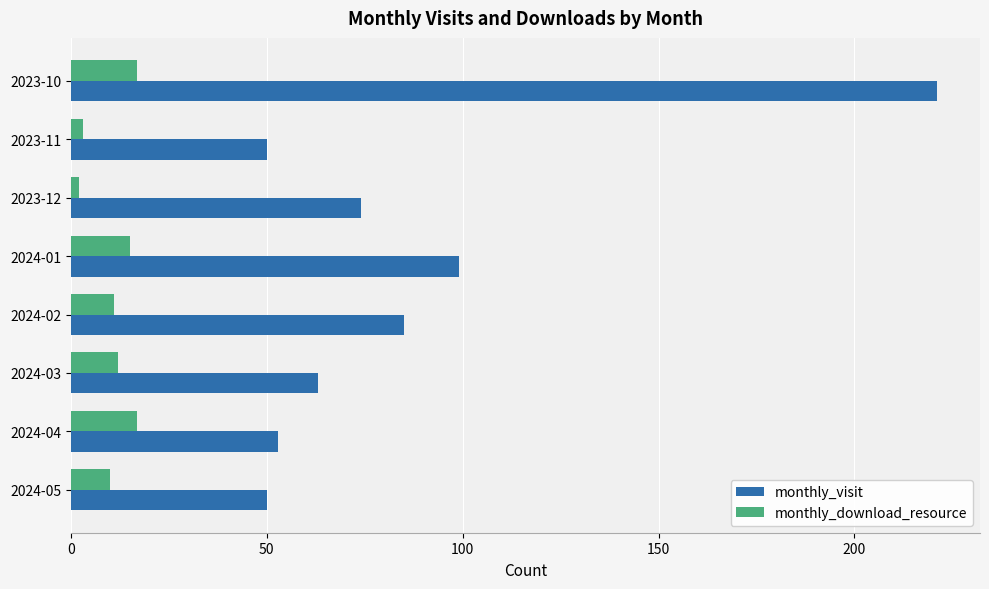

List the series in order of their peak value, lowest first.

monthly_download_resource, monthly_visit